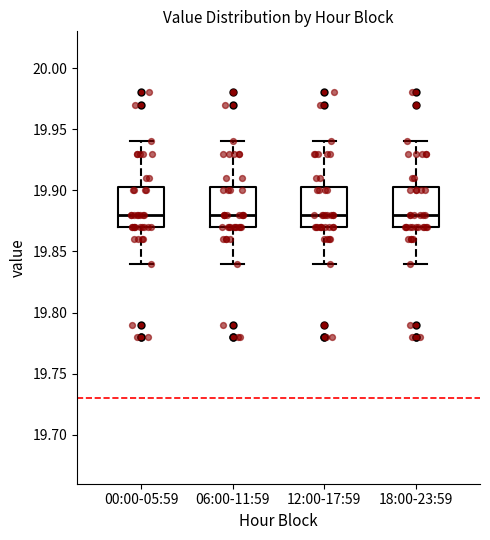

Where does the median line of the box for 06:00-11:59 sit on the y-axis? The values are not printed on the chart, so give them approximately, as read against the axis.

19.880